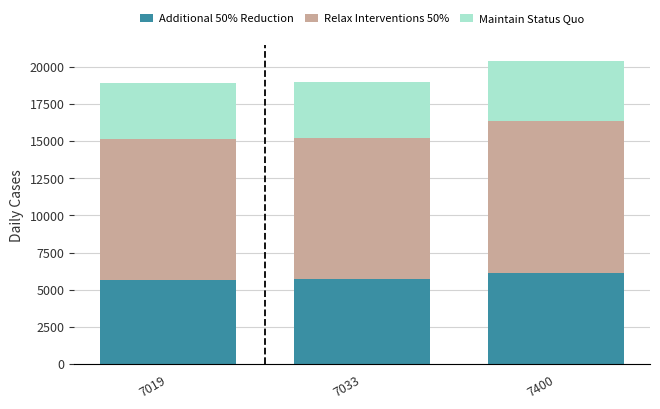

What is the total value across all series at 7033?

18993.0